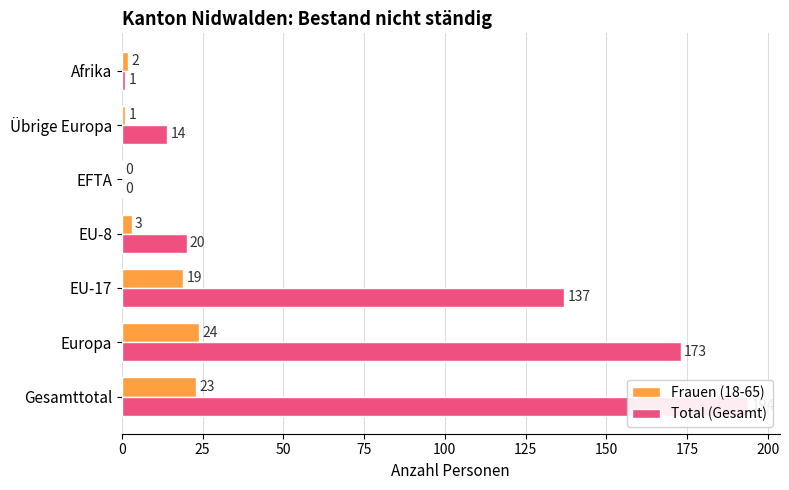

The Frauen (18-65) series shows 1 at 125. True or false?

False